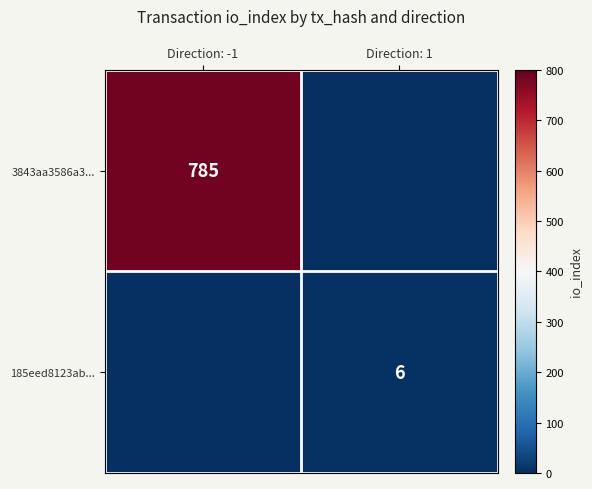

At which category does the chart reach its minimum across all series?

Direction: 1